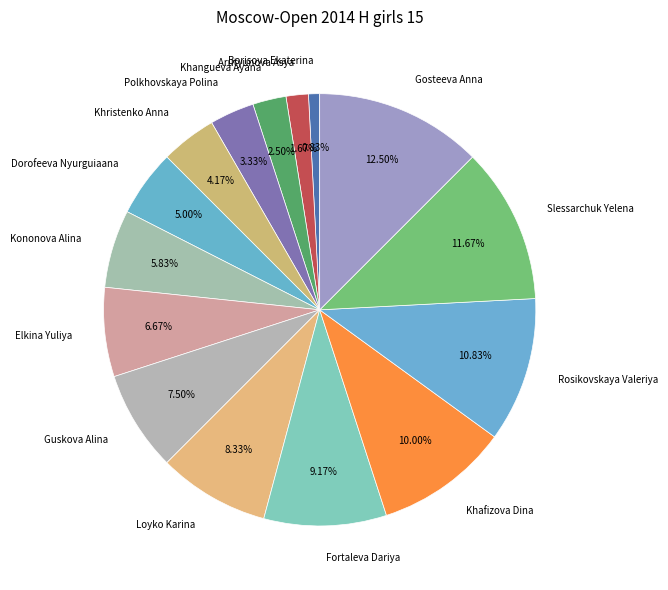

What is the ratio of the value at Elkina Yuliya to the value at Guskova Alina?

0.9